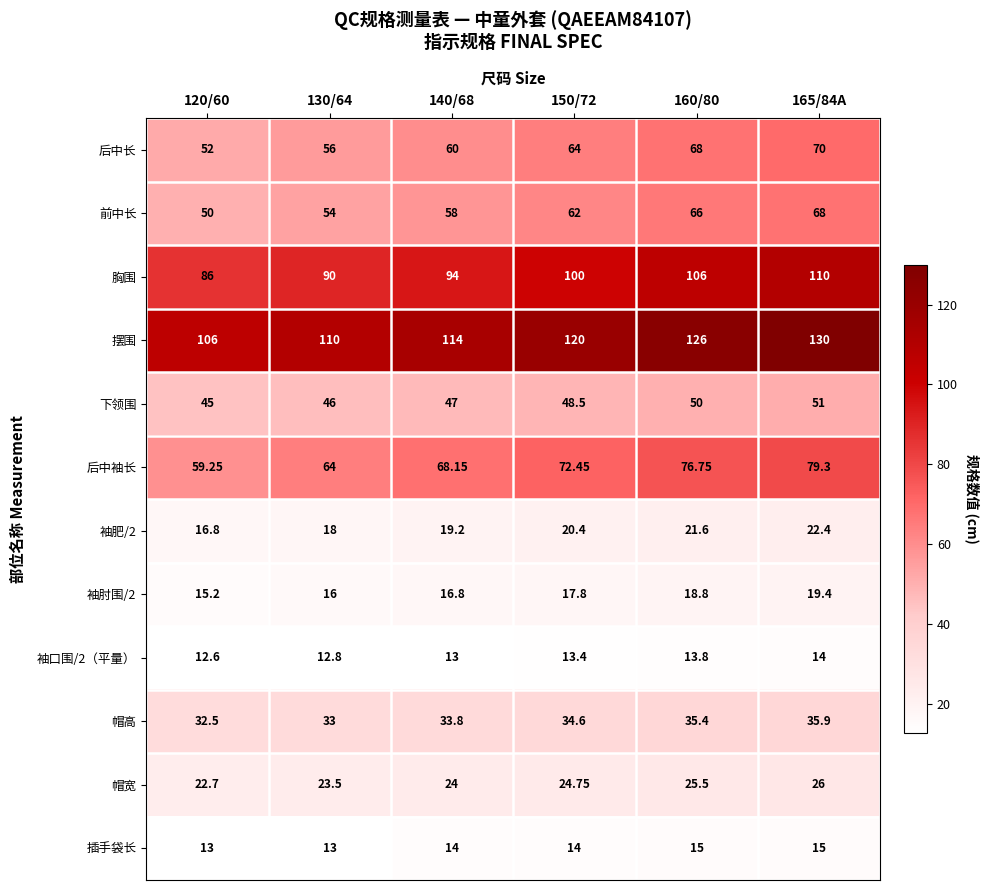

What is the minimum value shown in the chart?

12.6